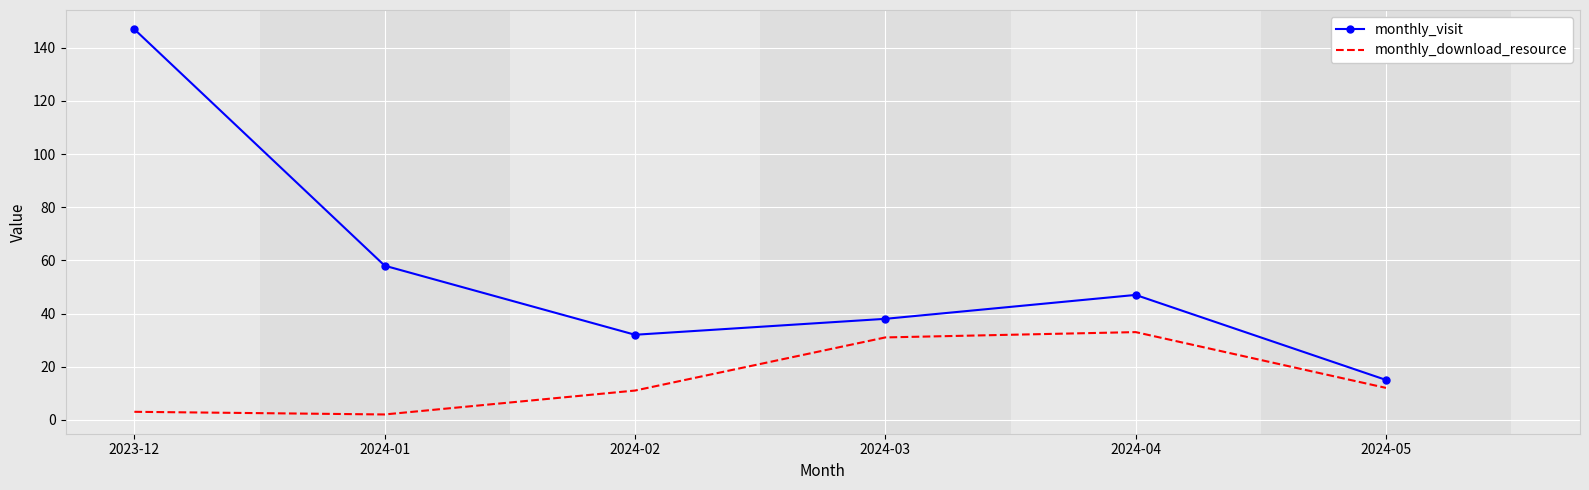

What is the maximum value shown in the chart?

147